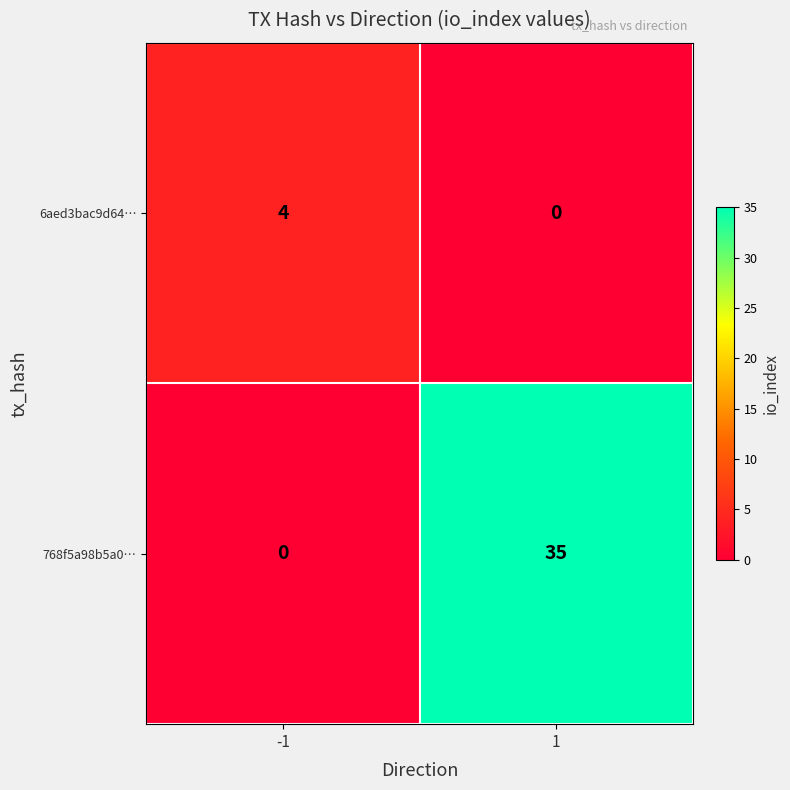

Which category has the highest value across all series?

1